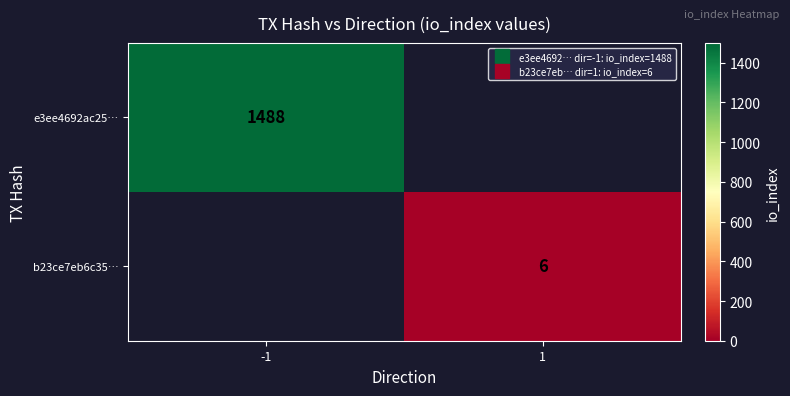

The value of e3ee4692ac25… at -1 is 505.0. True or false?

False